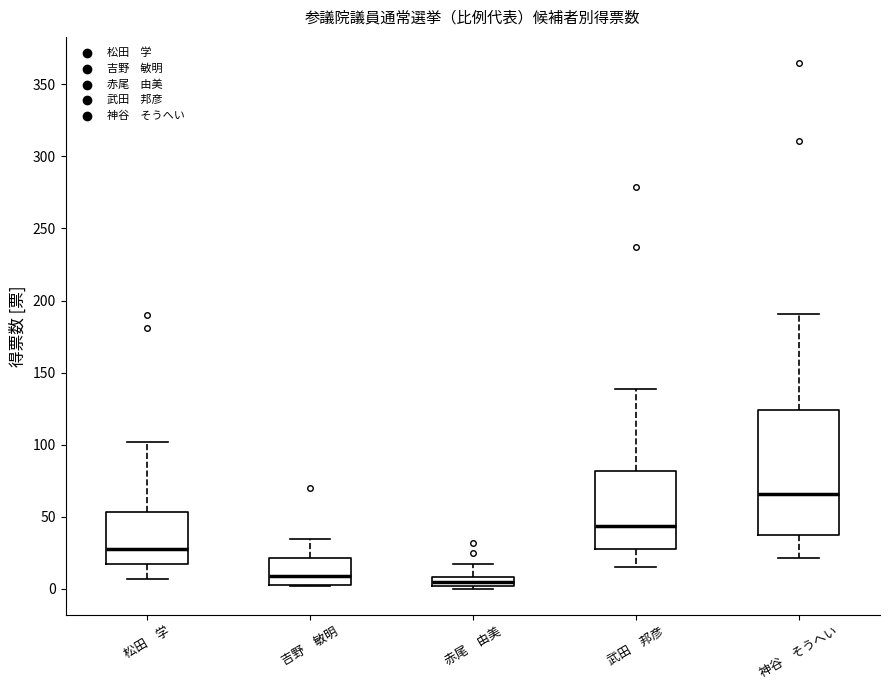

Where is the upper edge of the box for 神谷 そうへい on the y-axis? The values are not printed on the chart, so give them approximately, as read against the axis.

125